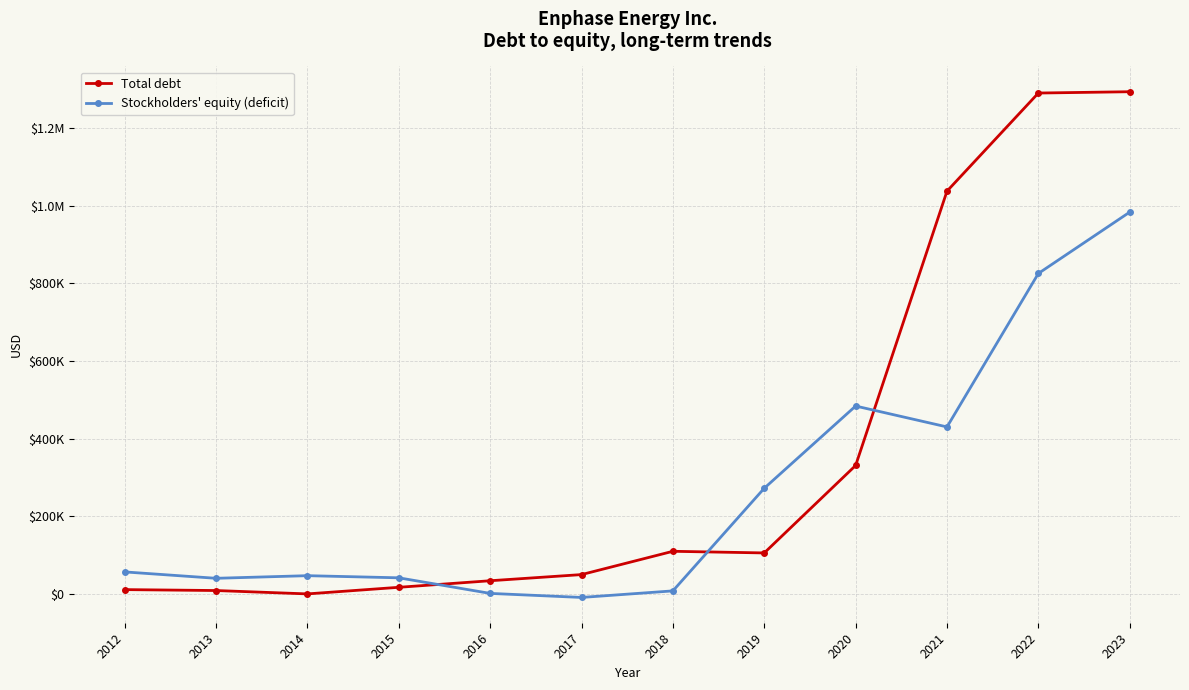

Is this an area chart (filled region under the line)?

No